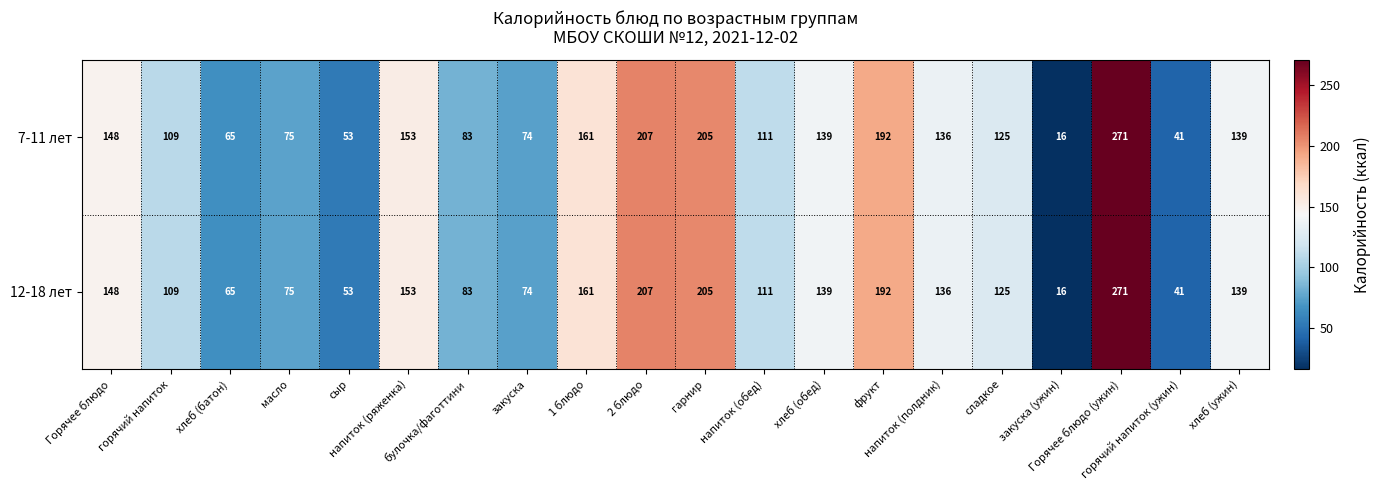

What is the minimum value for 12-18 лет?

16